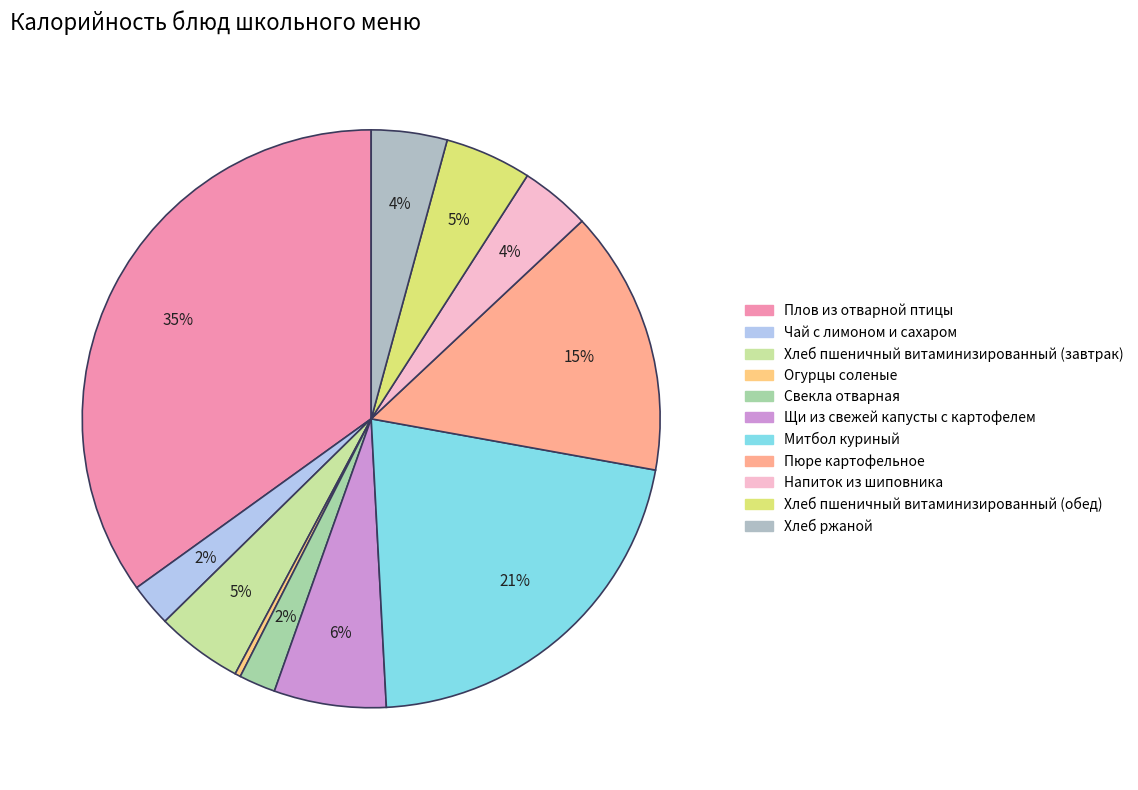

To the nearest percent, what is the combined percentage of Хлеб пшеничный витаминизированный (обед) and Щи из свежей капусты с картофелем?

11%